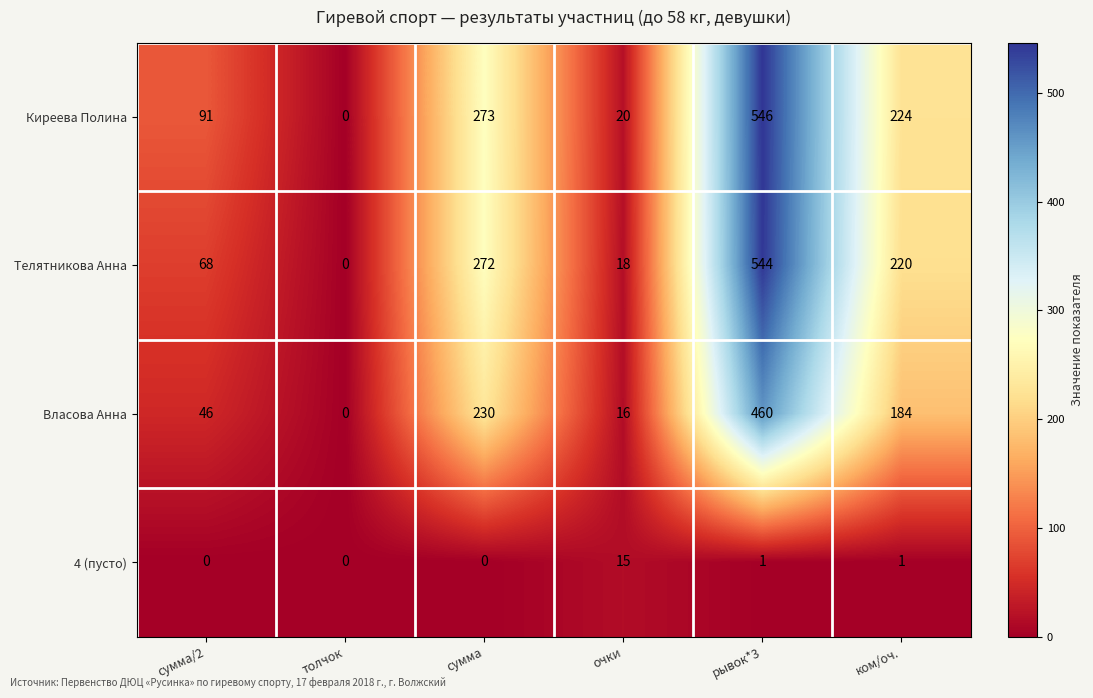

List the series in order of their peak value, lowest first.

4 (пусто), Власова Анна, Телятникова Анна, Киреева Полина